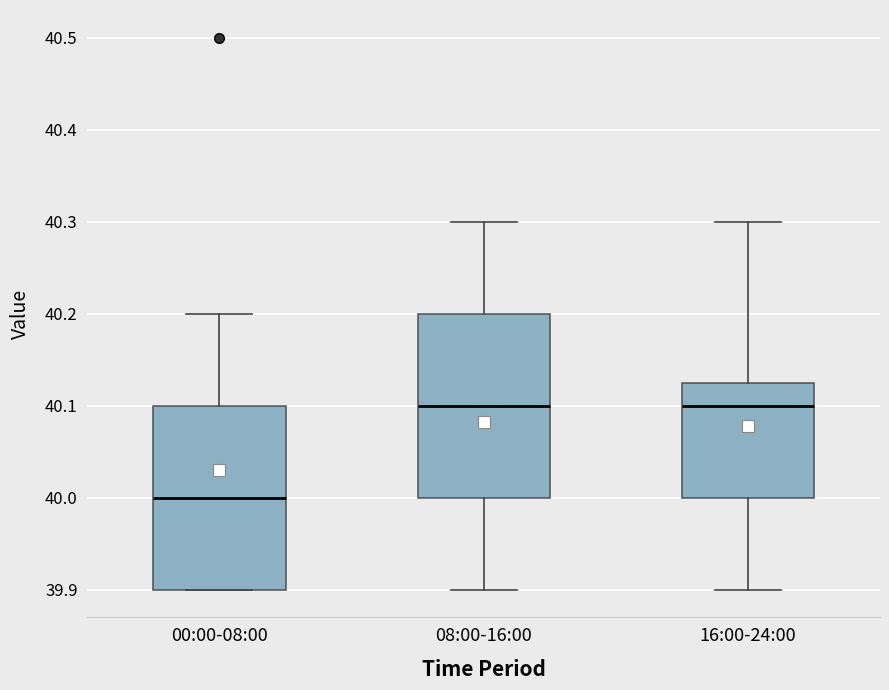

Where does the upper whisker of the box for 08:00-16:00 end on the y-axis? The values are not printed on the chart, so give them approximately, as read against the axis.

40.30